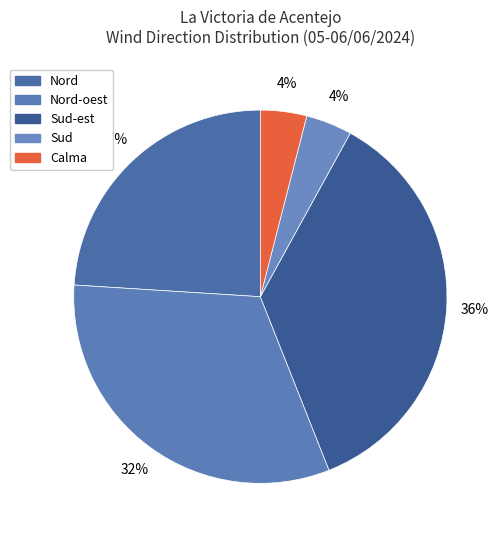

Approximately how many times larger is the value at Nord compared to Calma?

6.0